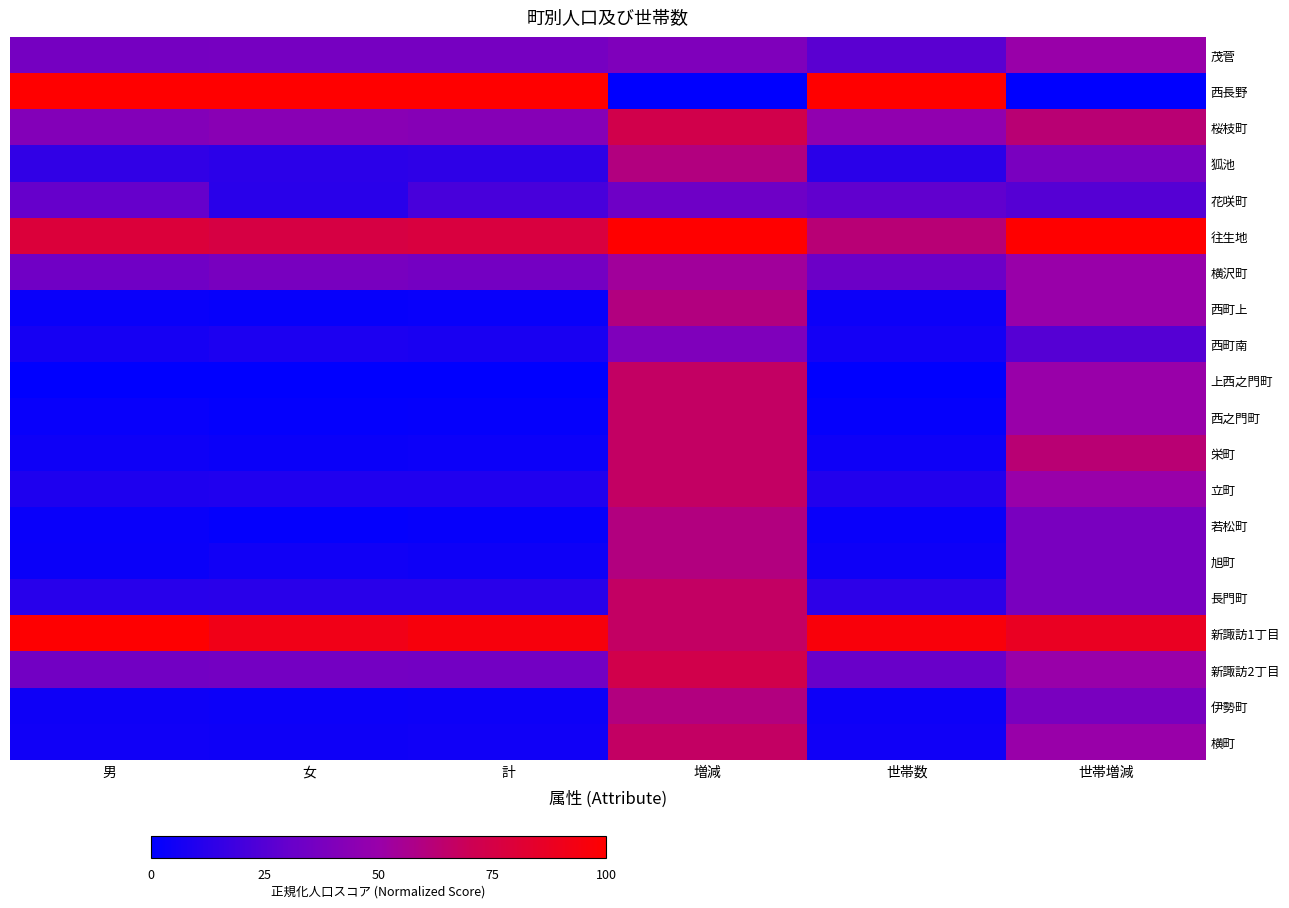

Reading left to right, list all the values displayed in this chart.

茂菅: 男=36.1	女=36.6	計=36.4	増減=40.0	世帯数=26.7	世帯増減=50.0
西長野: 男=100.0	女=100.0	計=100.0	増減=0.0	世帯数=100.0	世帯増減=0.0
桜枝町: 男=41.7	女=43.8	計=42.8	増減=73.3	世帯数=47.1	世帯増減=62.5
狐池: 男=14.5	女=13.3	計=13.9	増減=60.0	世帯数=12.6	世帯増減=37.5
花咲町: 男=30.2	女=12.3	計=21.2	増減=33.3	世帯数=28.6	世帯増減=25.0
往生地: 男=79.0	女=75.8	計=77.4	増減=100.0	世帯数=62.5	世帯増減=100.0
横沢町: 男=34.1	女=37.4	計=35.8	増減=53.3	世帯数=32.6	世帯増減=50.0
西町上: 男=3.0	女=2.2	計=2.6	増減=60.0	世帯数=3.7	世帯増減=50.0
西町南: 男=6.7	女=8.3	計=7.5	増減=40.0	世帯数=6.2	世帯増減=25.0
上西之門町: 男=0.0	女=0.0	計=0.0	増減=66.7	世帯数=0.0	世帯増減=50.0
西之門町: 男=2.4	女=1.4	計=1.9	増減=66.7	世帯数=1.8	世帯増減=50.0
栄町: 男=4.4	女=3.2	計=3.8	増減=66.7	世帯数=4.4	世帯増減=62.5
立町: 男=9.1	女=9.7	計=9.4	増減=66.7	世帯数=10.3	世帯増減=50.0
若松町: 男=3.0	女=1.2	計=2.1	増減=60.0	世帯数=2.9	世帯増減=37.5
旭町: 男=3.4	女=5.3	計=4.4	増減=60.0	世帯数=4.4	世帯増減=37.5
長門町: 男=12.1	女=12.3	計=12.2	増減=66.7	世帯数=13.4	世帯増減=37.5
新諏訪1丁目: 男=99.6	女=91.7	計=95.6	増減=66.7	世帯数=96.2	世帯増減=87.5
新諏訪2丁目: 男=35.1	女=35.8	計=35.5	増減=73.3	世帯数=31.3	世帯増減=50.0
伊勢町: 男=4.4	女=3.6	計=4.0	増減=60.0	世帯数=4.0	世帯増減=37.5
横町: 男=5.0	女=4.4	計=4.7	増減=66.7	世帯数=4.9	世帯増減=50.0